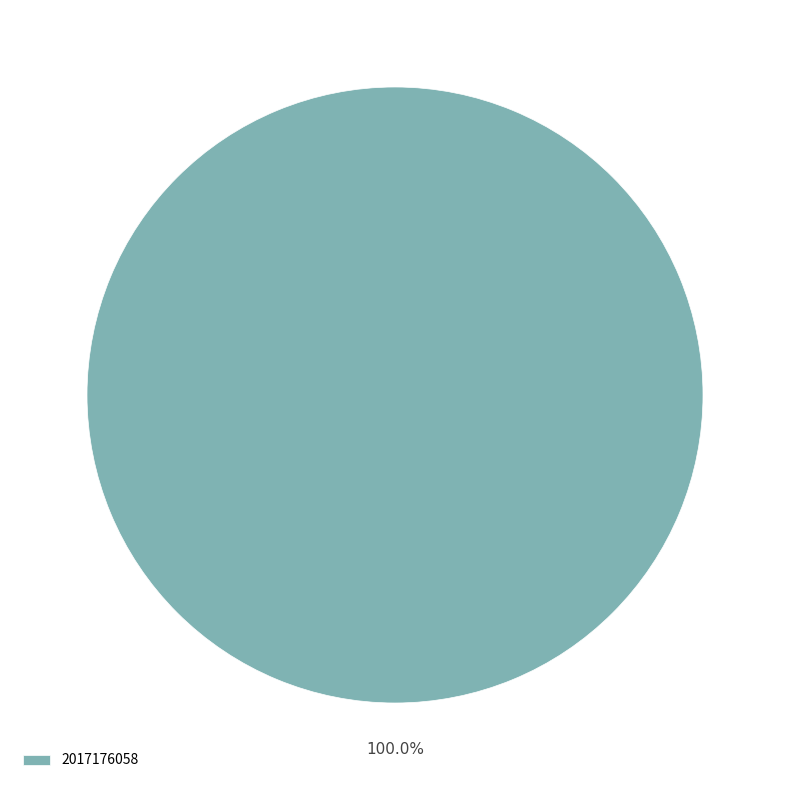

Rank the categories by value from highest to lowest.

2017176058